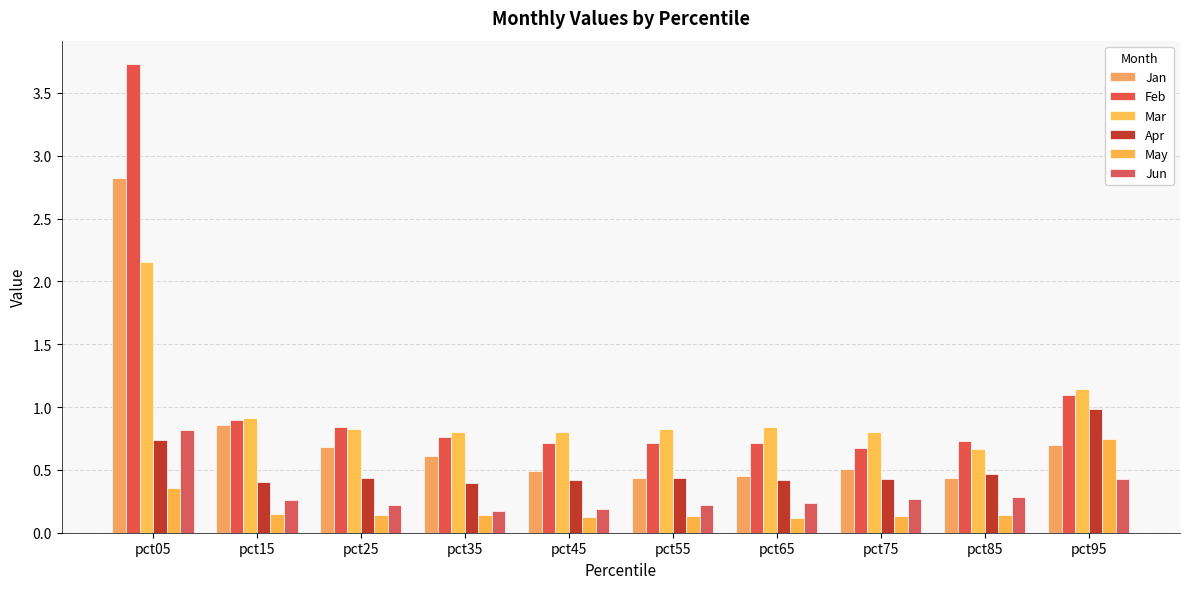

Rank the categories by Apr value from highest to lowest.

pct95, pct05, pct85, pct55, pct25, pct75, pct45, pct65, pct15, pct35